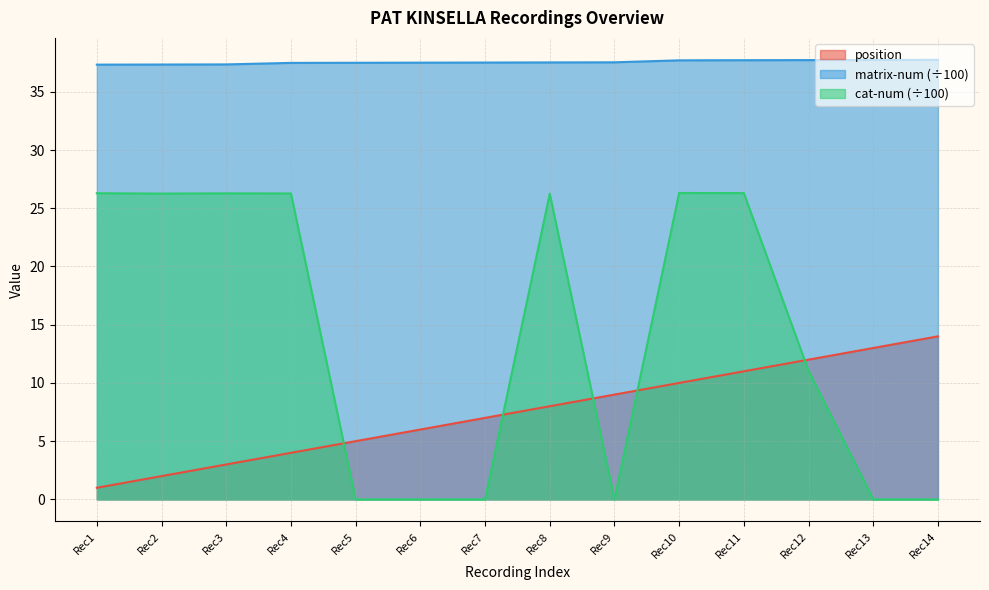

List the labels in order of position value, largest first.

Rec14, Rec13, Rec12, Rec11, Rec10, Rec9, Rec8, Rec7, Rec6, Rec5, Rec4, Rec3, Rec2, Rec1